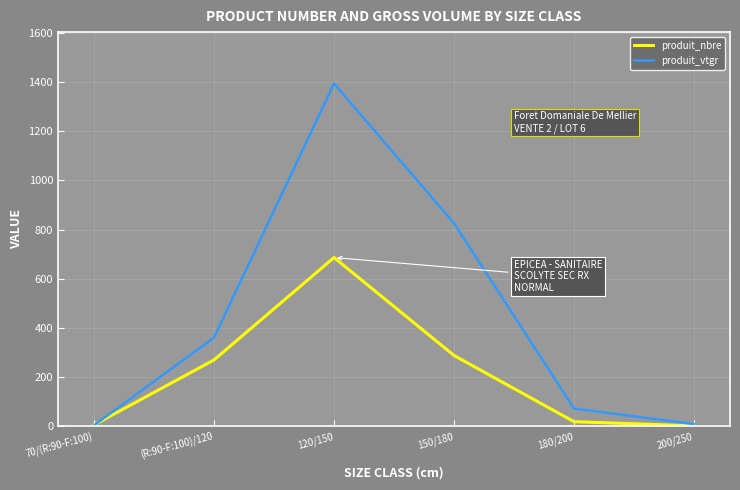

The produit_vtgr series shows 360.8 at (R:90-F:100)/120. True or false?

True